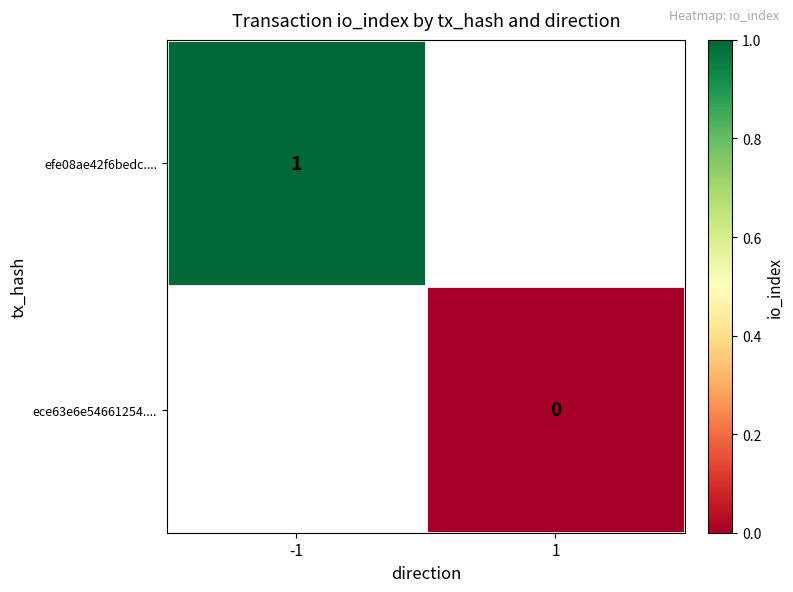

True or false: efe08ae42f6bedc.... has a value of 1 at -1.

True